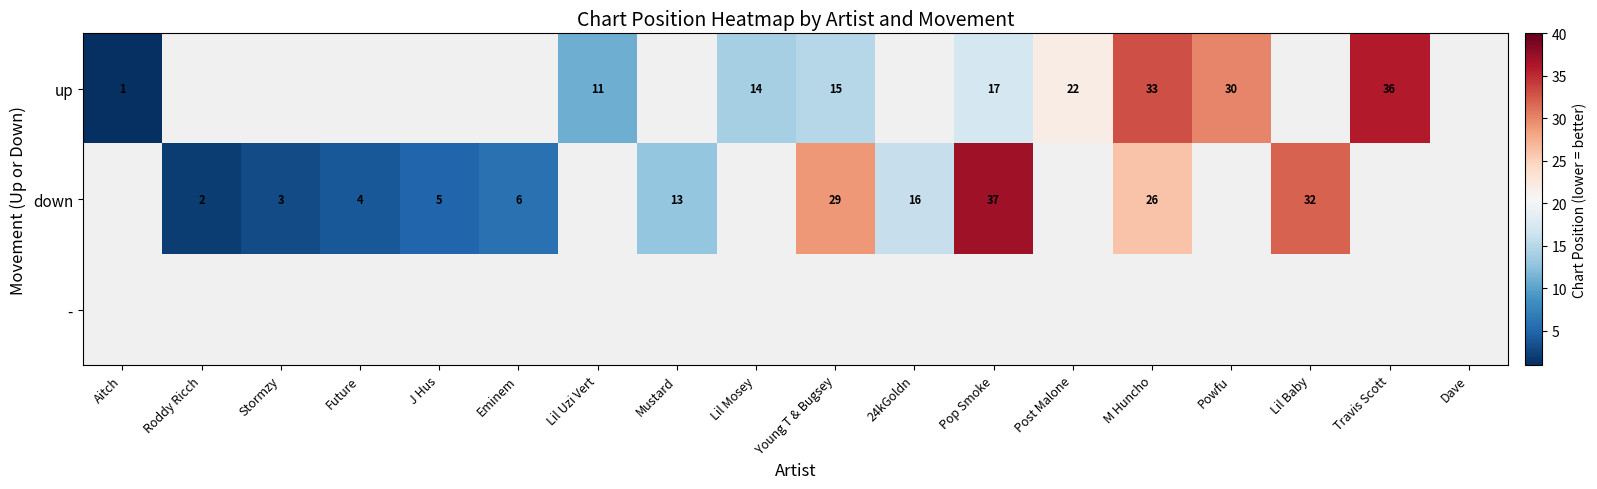

At which category does the chart reach its peak across all series?

Pop Smoke